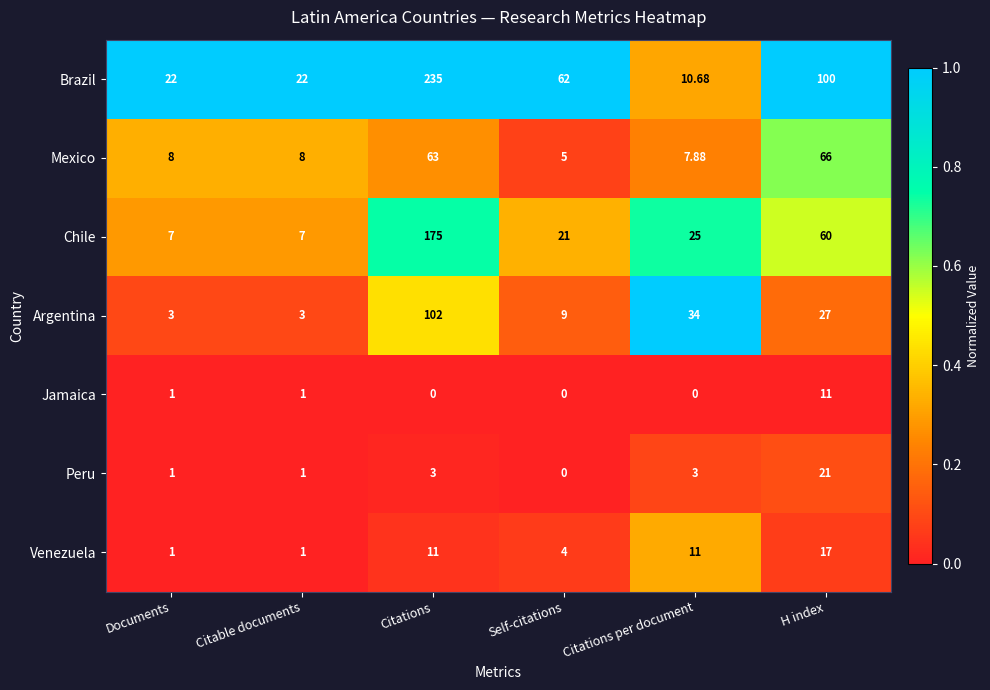

Which category has the lowest value in the Mexico series?

Self-citations